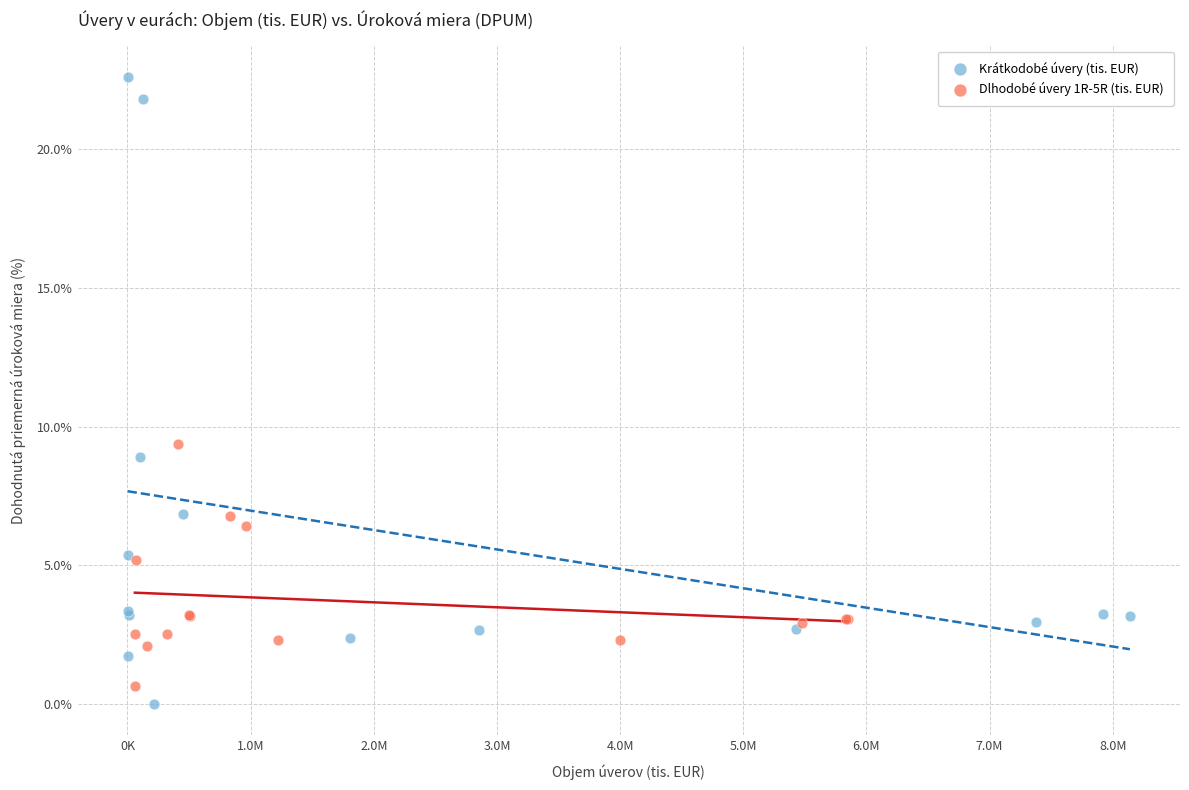

Which series contains the highest Y value?

Krátkodobé úvery (tis. EUR)